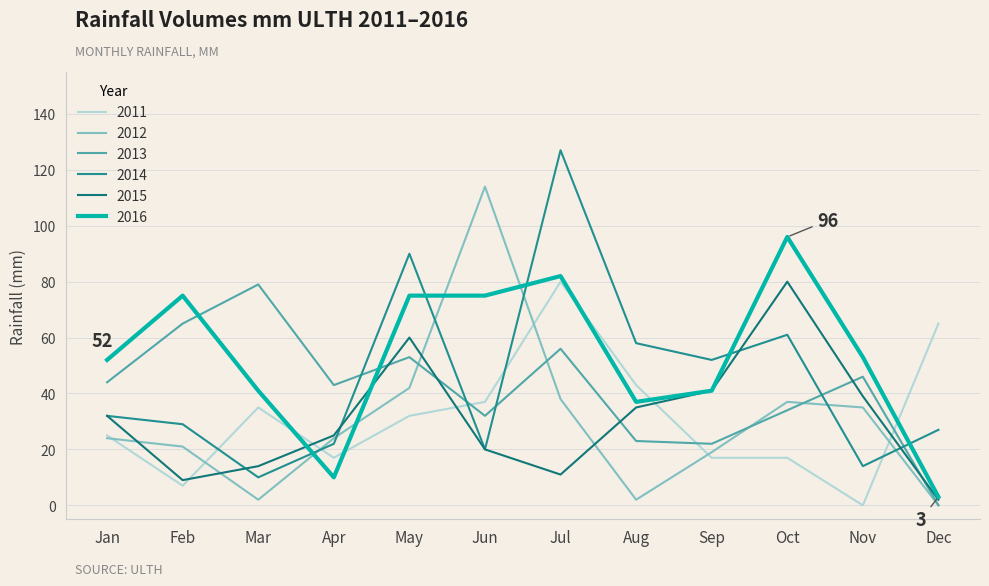

True or false: 2012 has a value of 49 at Nov.

False